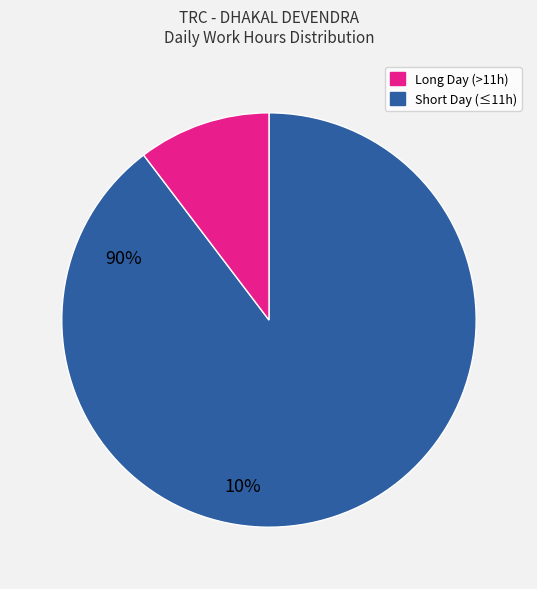

Does any single category account for the majority?

Yes